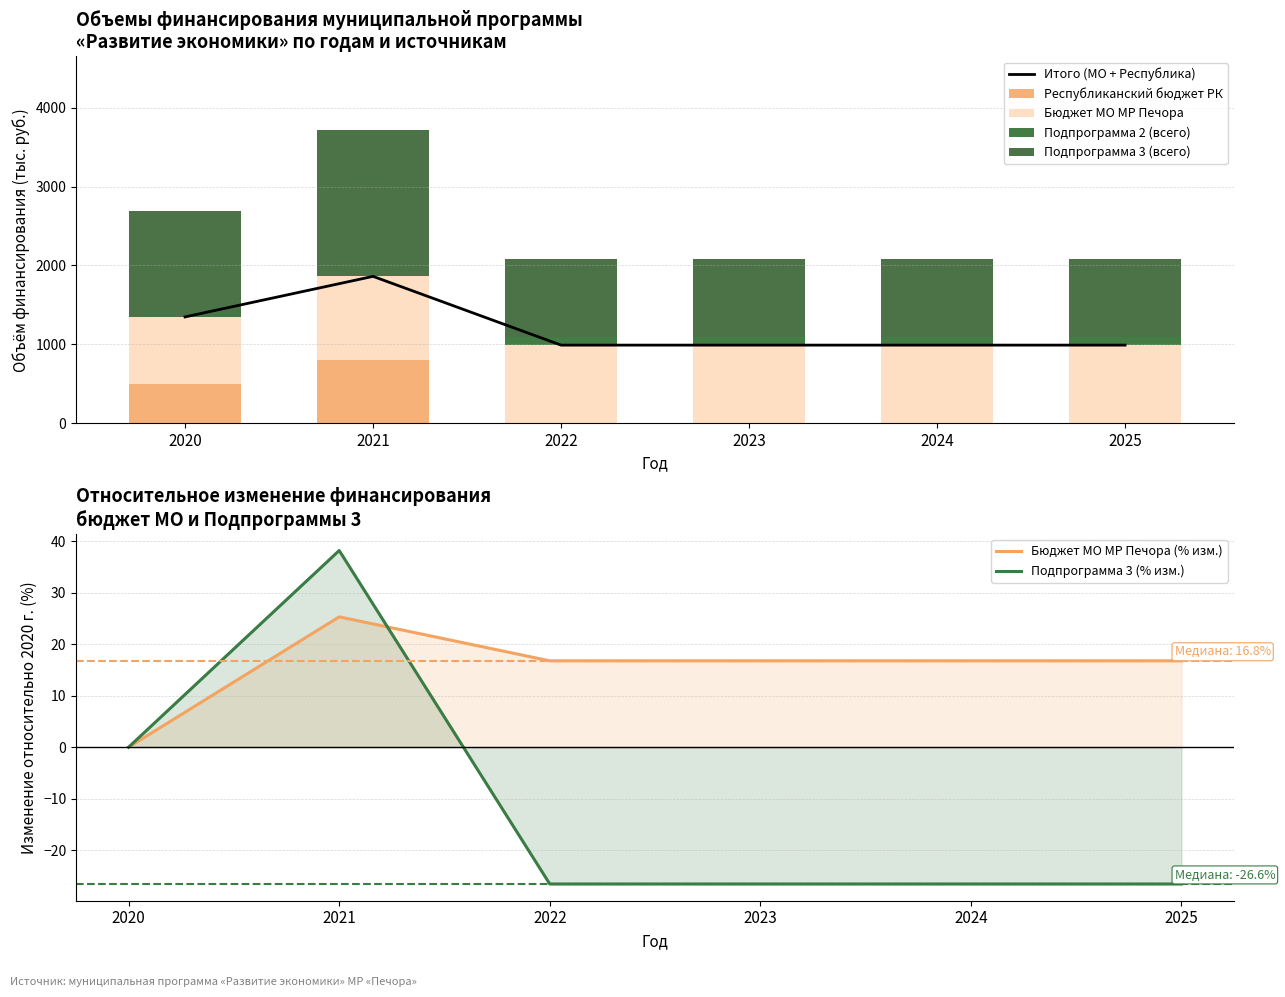

How many values in the Республиканский бюджет РК series exceed 0?

2